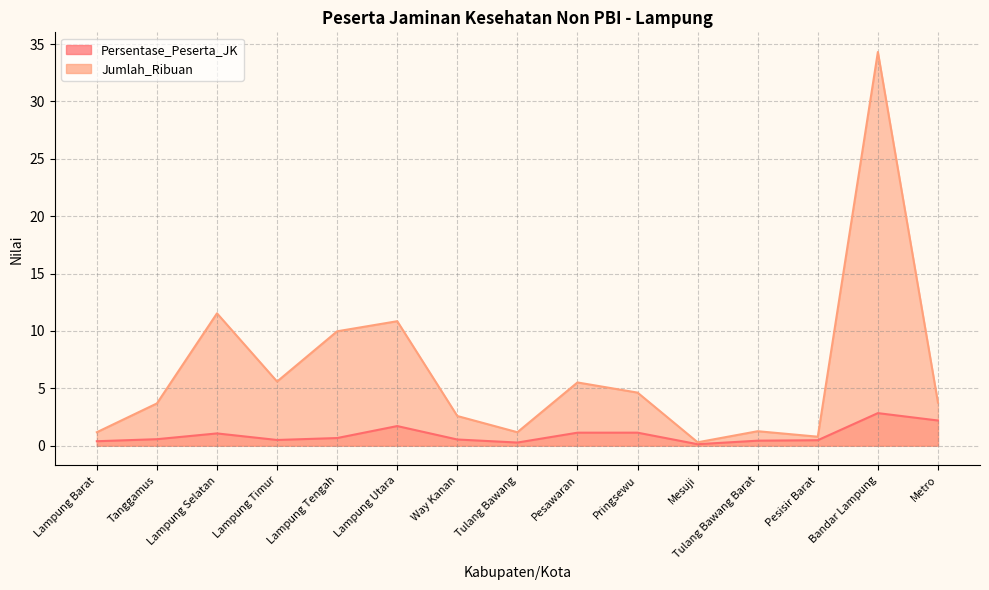

True or false: Jumlah_Ribuan and Persentase_Peserta_JK cross at least once.

False